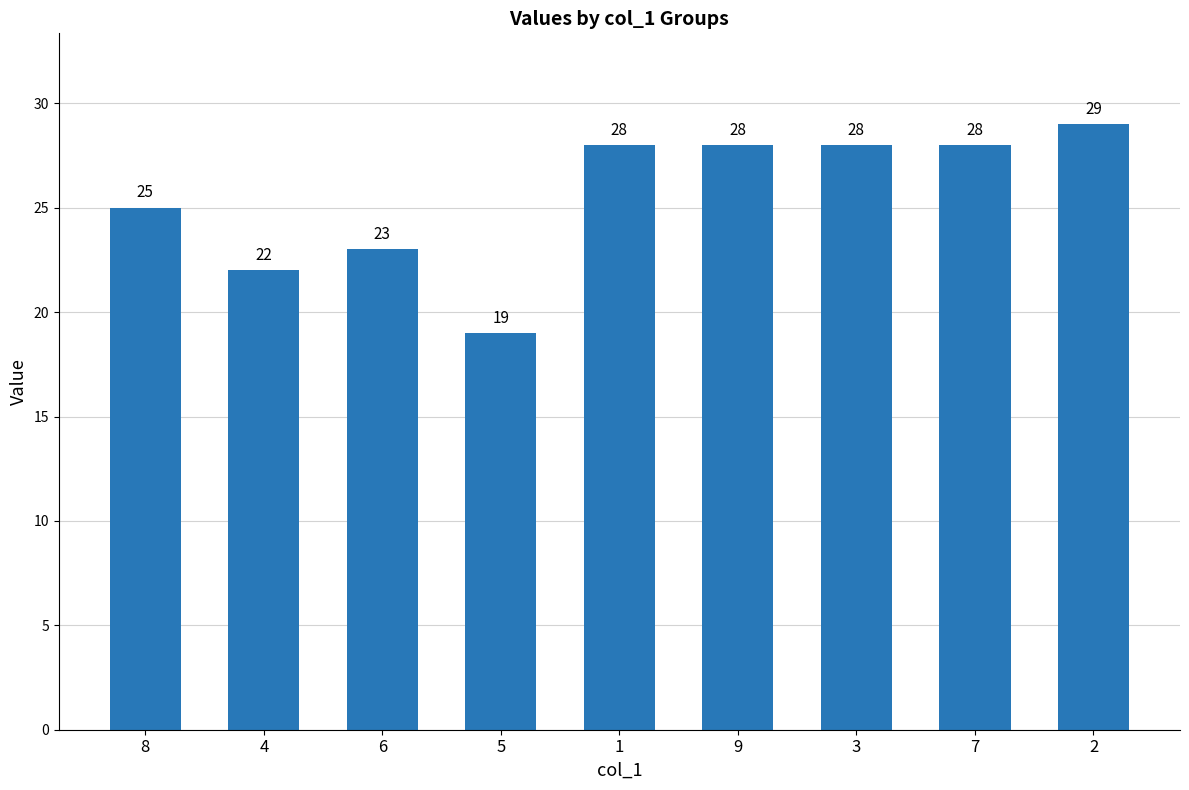

How many values are between 23 and 28?

6